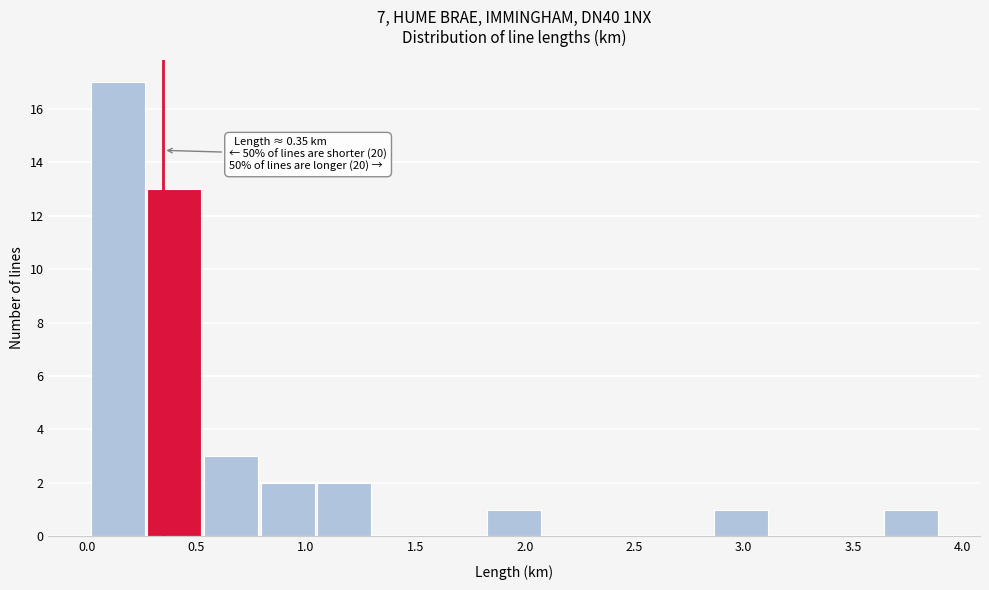

Which range on the x-axis has the tallest bar?

0.00 to 0.30